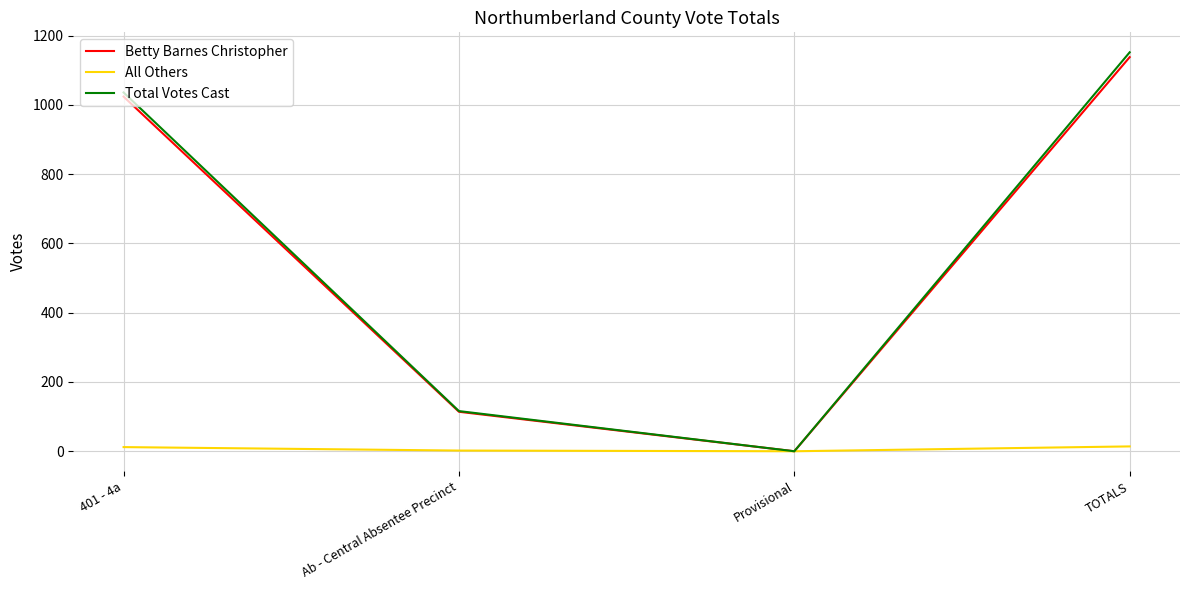

Is the value of All Others at TOTALS greater than the value of Total Votes Cast at TOTALS?

No